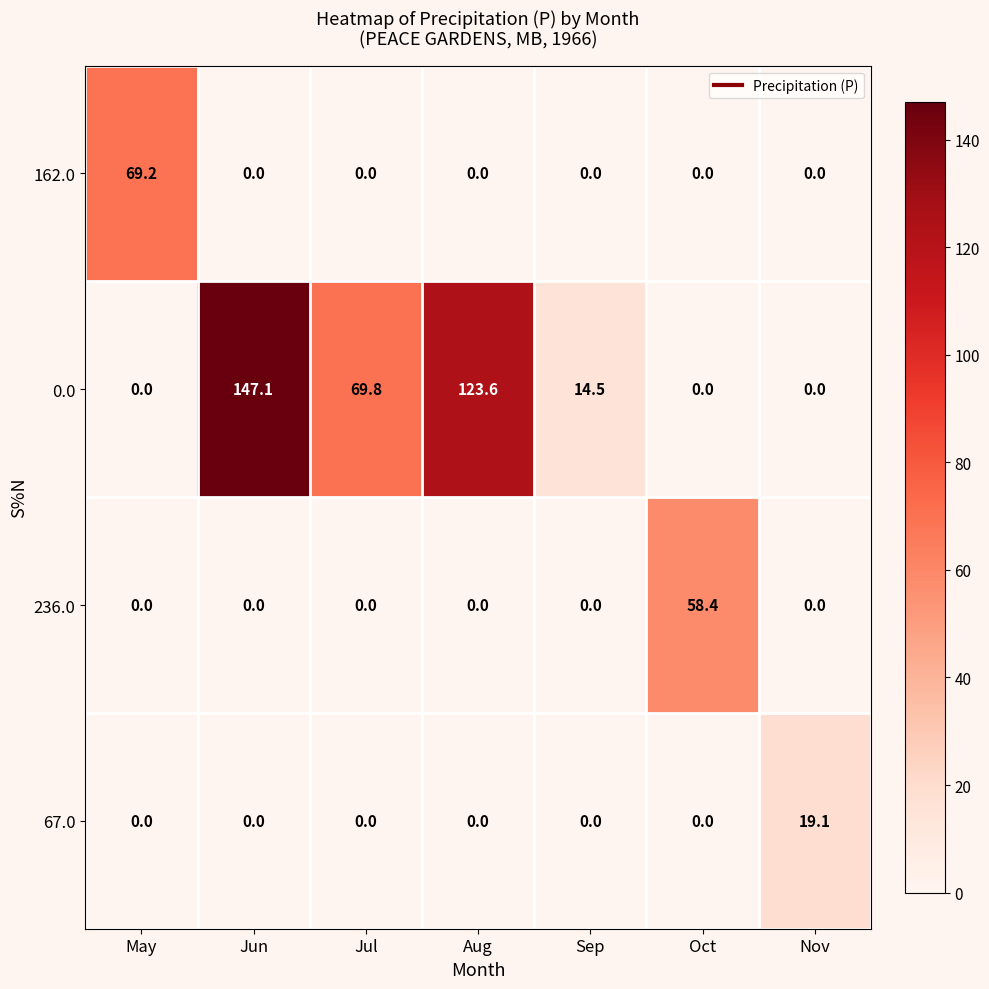

What is the greatest value displayed?

147.1